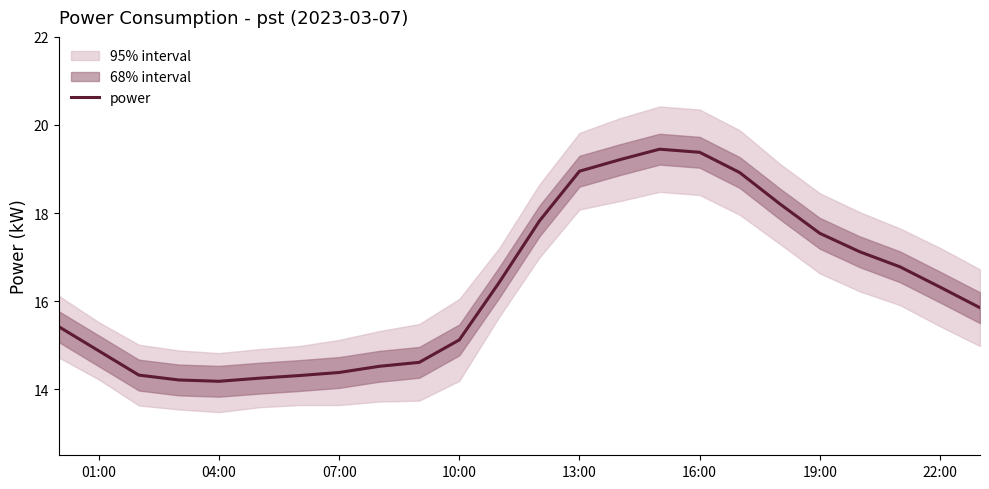

What is the minimum value for power?

14.2